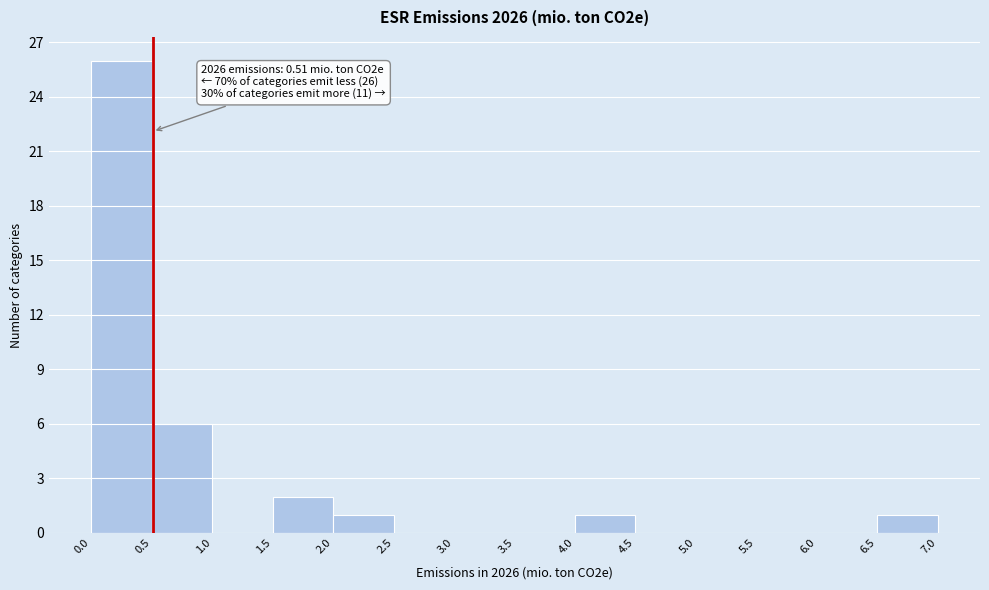

Which range on the x-axis has the tallest bar?

0.0 to 0.5